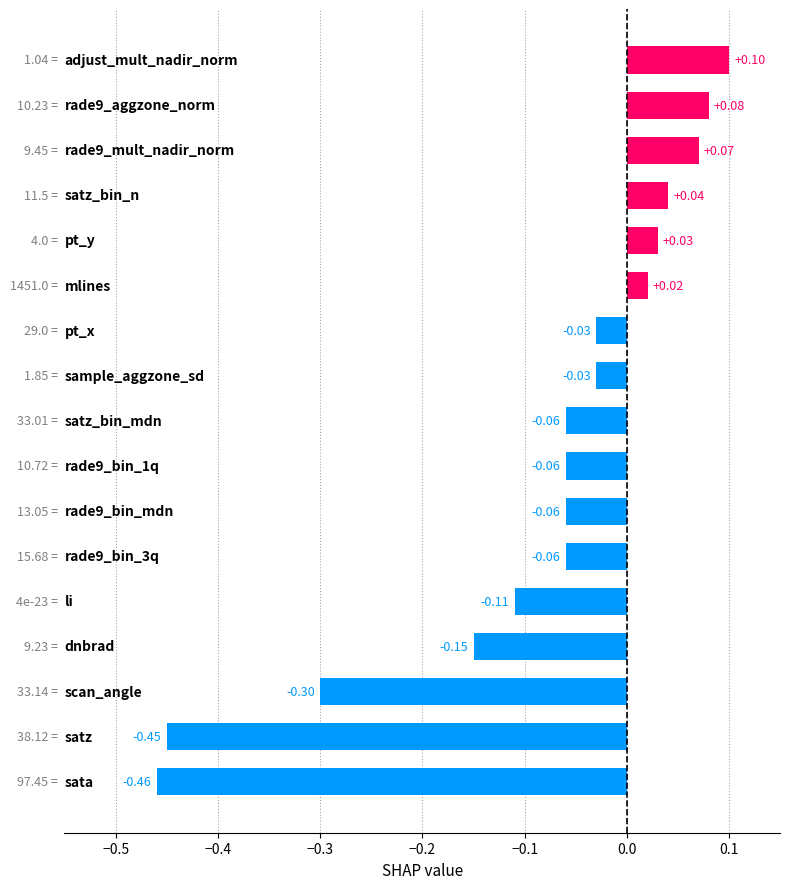

What is the difference between the maximum and minimum values?

0.6